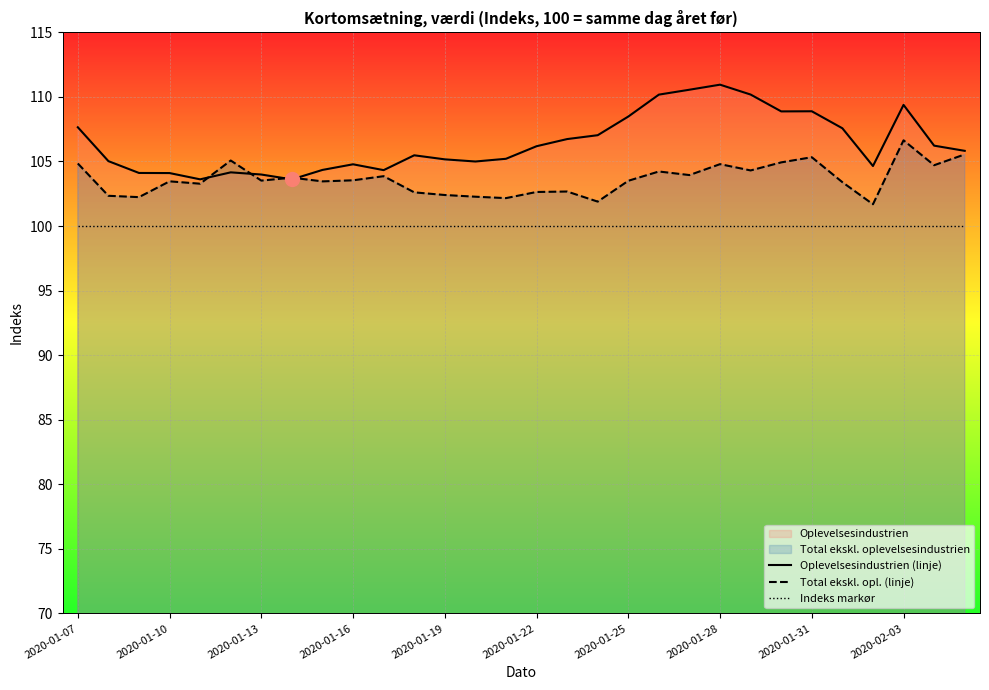

Rank the series by their average value, from highest to lowest.

Oplevelsesindustrien (linje), Total ekskl. opl. (linje), Indeks markør